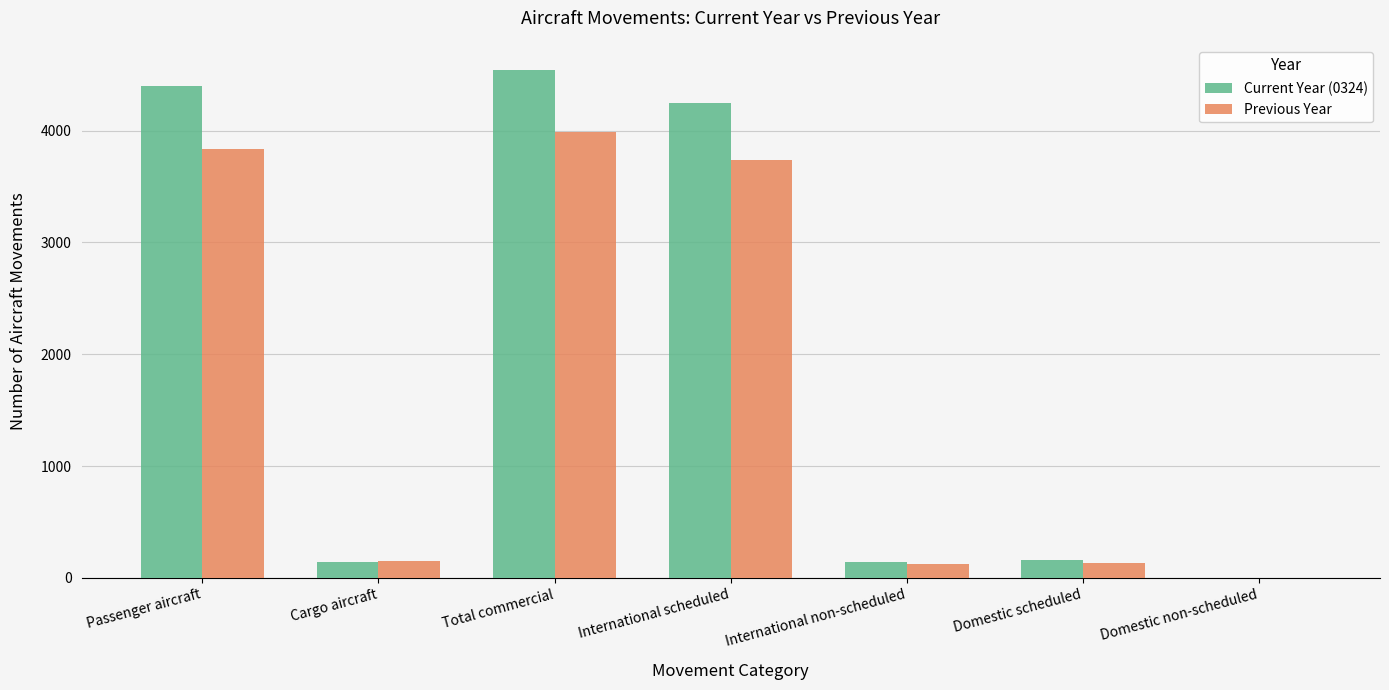

The value of Previous Year at International scheduled is 3733. True or false?

True